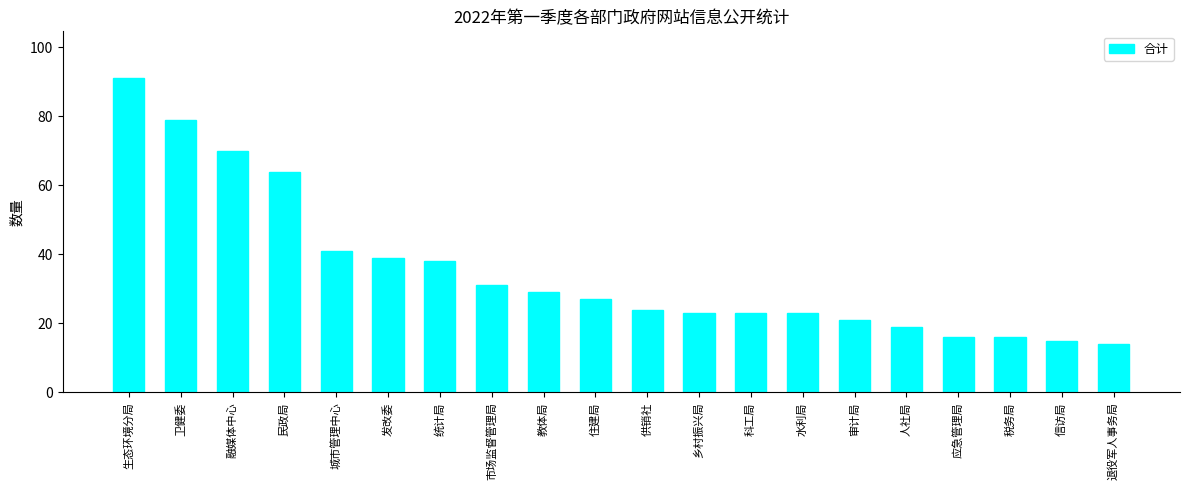

What is the difference between the second highest and minimum values?

65